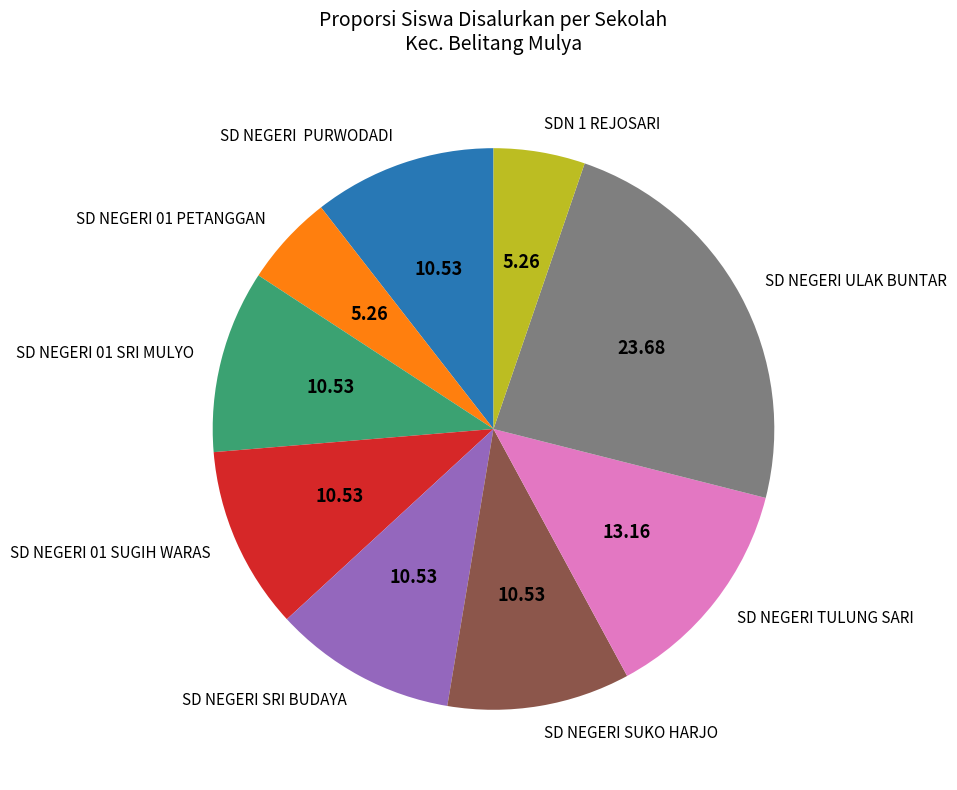

Does SD NEGERI ULAK BUNTAR account for over 50% of the chart?

No